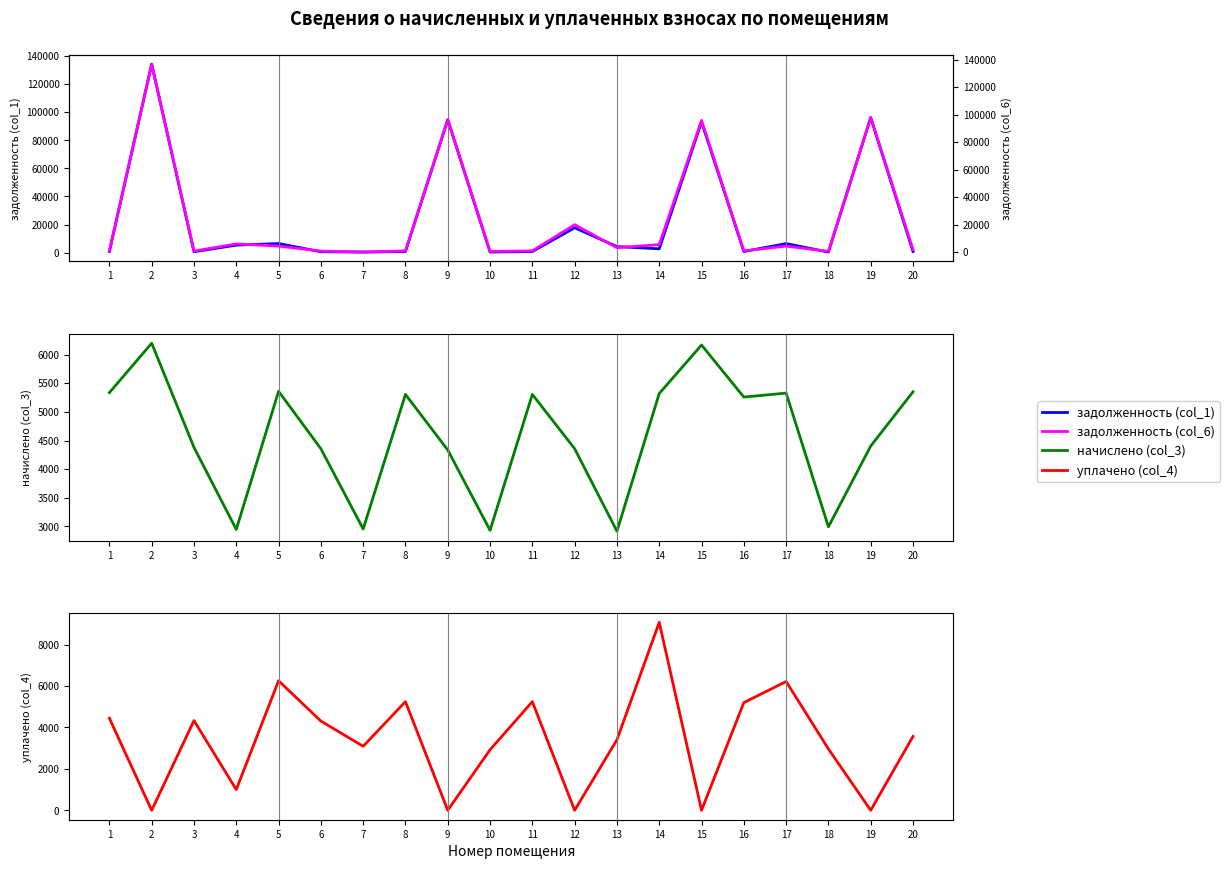

Reading left to right, what are all the values shown in this chart?

задолженность (col_1): 889.1	134104.8	730.1	5421.8	6551.9	726.2	492.6	884.0	94548.7	488.8	884.0	17772.4	4401.9	2819.9	93037.3	876.3	6514.3	499.1	96060.1	891.7
задолженность (col_6): 889.1	136738.1	730.0	5902.5	4366.4	726.2	0.0	884.0	96387.6	466.5	884.0	19934.5	3181.6	5421.4	95820.9	876.3	4341.3	499.1	97928.3	1783.1
начислено (col_3): 5334.7	6196.9	4380.2	2948.3	5357.8	4357.1	2956.0	5303.9	4334.0	2932.9	5303.9	4357.1	2917.6	5319.3	6166.1	5257.7	5327.0	2994.5	4403.3	5350.1
уплачено (col_4): 4445.6	0.0	4330.7	1000.0	6252.2	4307.8	3090.1	5244.0	0.0	2922.1	5244.0	0.0	3405.8	9070.1	0.0	5198.3	6216.3	2960.7	0.0	3567.1